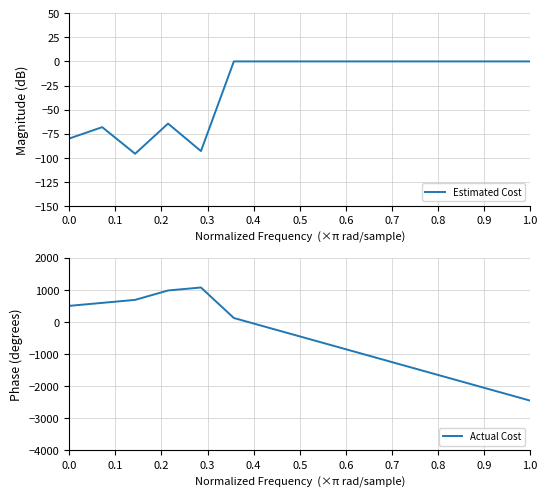

What is the minimum value for Estimated Cost?

-95.8